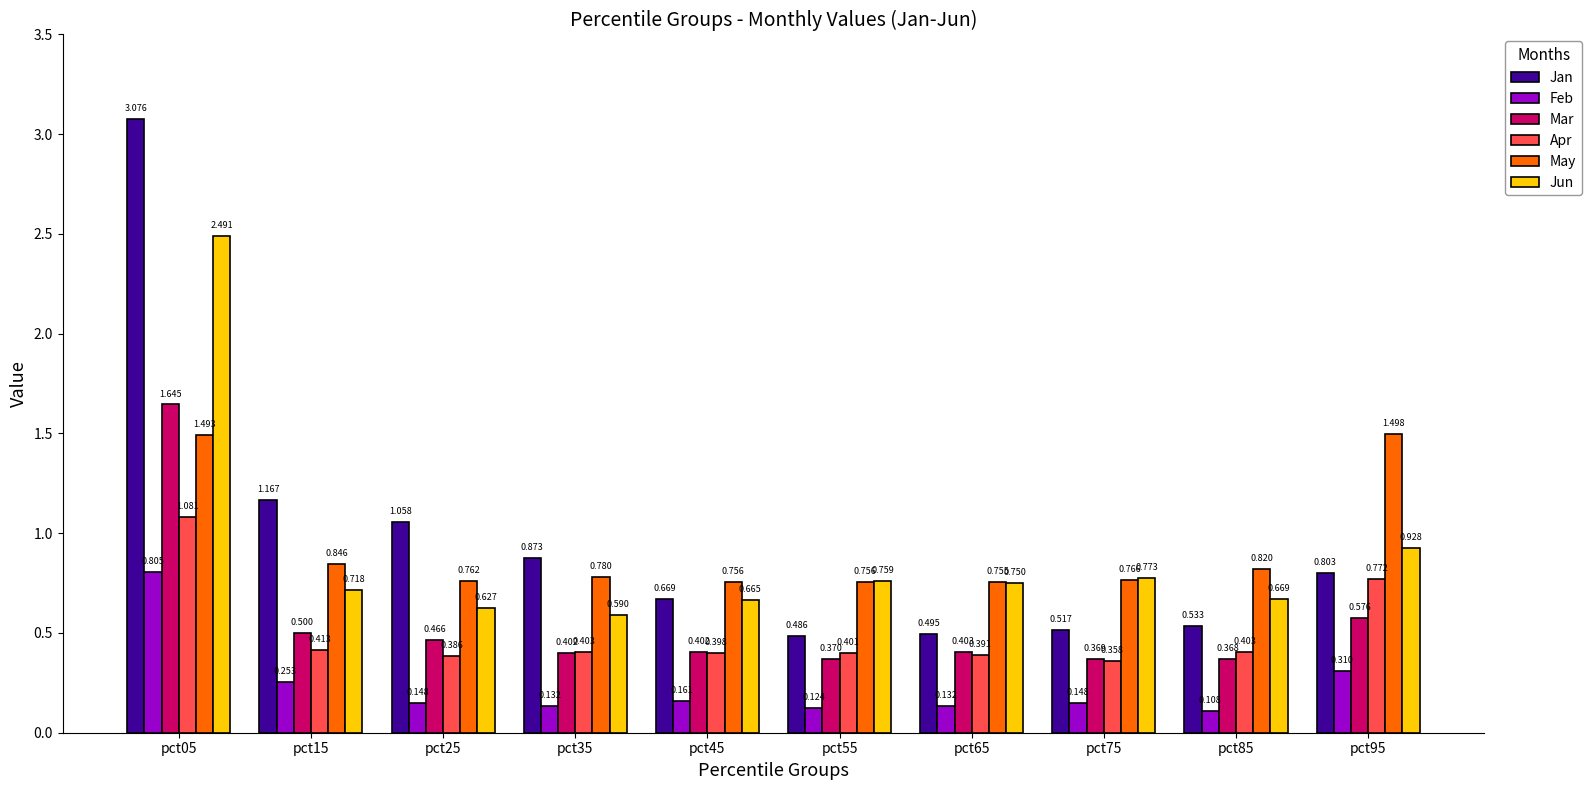

The value of Mar at pct85 is 0.5. True or false?

False